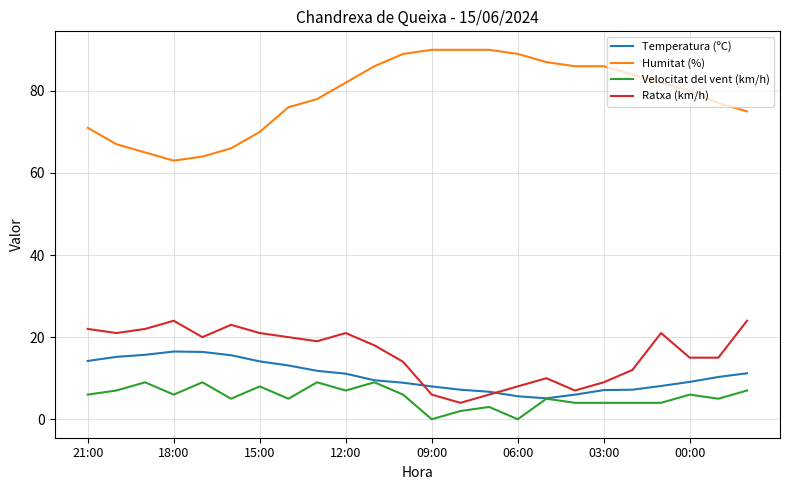

Rank the series by their maximum value, from lowest to highest.

Velocitat del vent (km/h), Temperatura (ºC), Ratxa (km/h), Humitat (%)